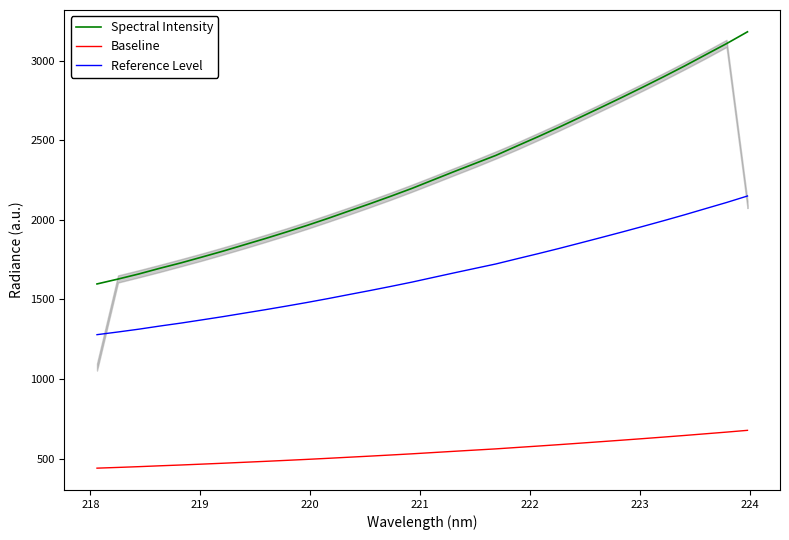

How many data points in Reference Level are above 1637?

16